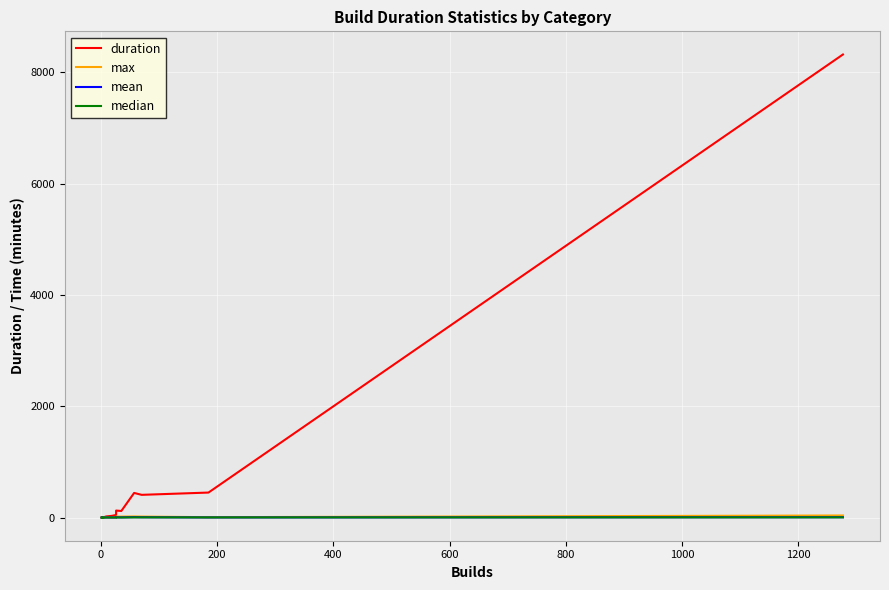

Reading left to right, what are all the values shown in this chart?

duration: 0.1	2.1	1.7	2.0	6.4	0.5	20.6	31.2	47.2	126.0	118.8	442.7	408.6	449.6	8323.5
max: 0.1	2.1	1.6	1.9	6.4	0.2	5.4	2.6	3.1	17.7	17.6	19.9	18.0	6.9	37.7
mean: 0.1	1.1	0.8	1.0	3.2	0.2	2.3	1.6	1.8	4.8	3.4	7.8	5.8	2.4	6.5
median: 0.1	1.1	0.8	1.0	3.2	0.2	1.4	1.7	1.9	2.2	1.6	3.4	3.7	2.7	3.7